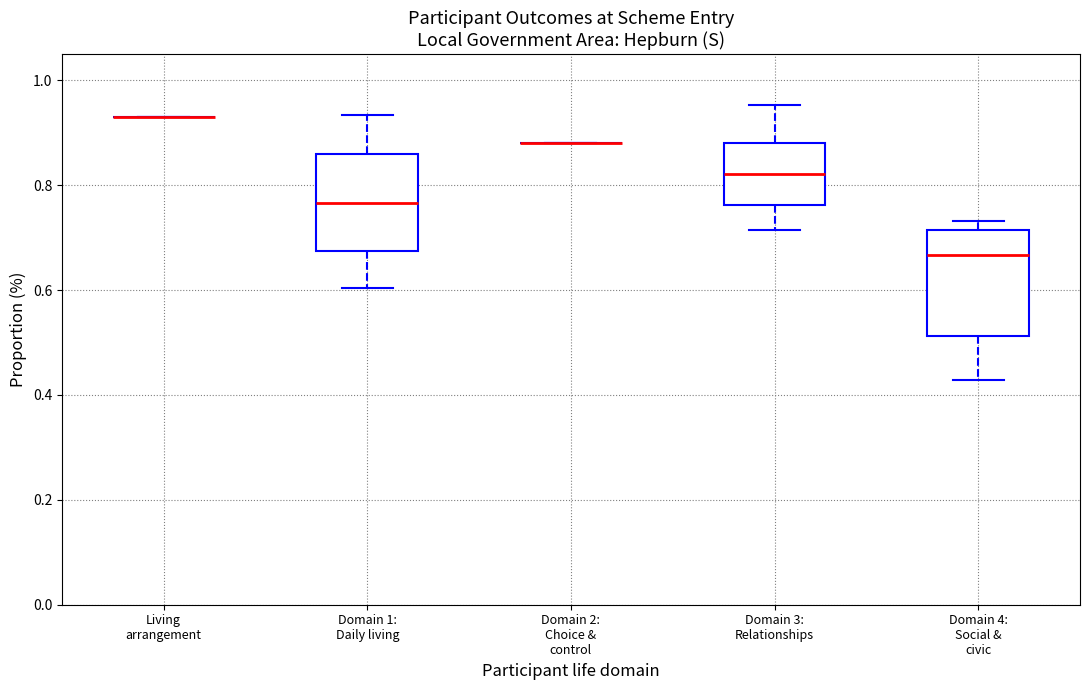

Reading left to right, read every box against the y-axis: the position of its median line, the range the box covers, and the ends of its whiskers. The values are not printed on the chart, so give them approximately, as read against the axis.

Living arrangement: box collapsed to a line at 0.94, whiskers 0.94 to 0.94
Domain 1: Daily living: median 0.76, box 0.68 to 0.86, whiskers 0.60 to 0.94
Domain 2: Choice & control: box collapsed to a line at 0.88, whiskers 0.88 to 0.88
Domain 3: Relationships: median 0.82, box 0.76 to 0.88, whiskers 0.72 to 0.96
Domain 4: Social & civic: median 0.66, box 0.52 to 0.72, whiskers 0.42 to 0.74